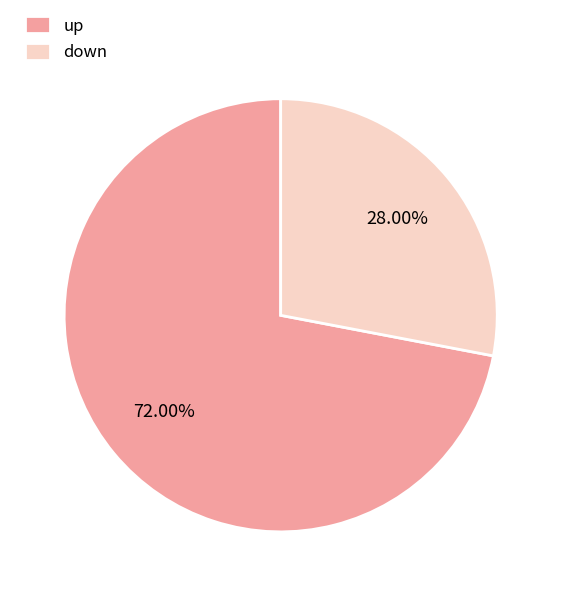

Which slice is the largest?

up